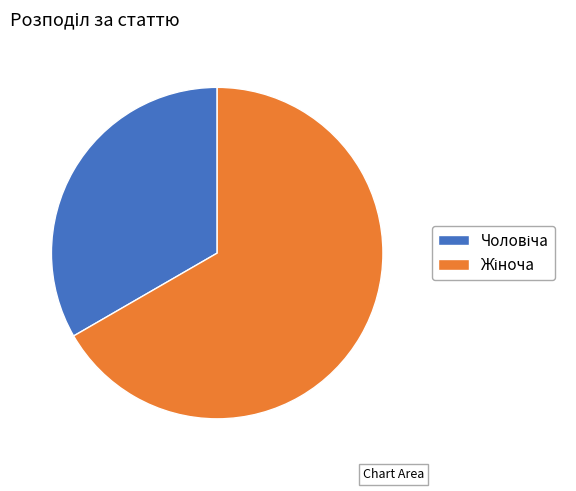

Is there a majority slice in this chart?

Yes